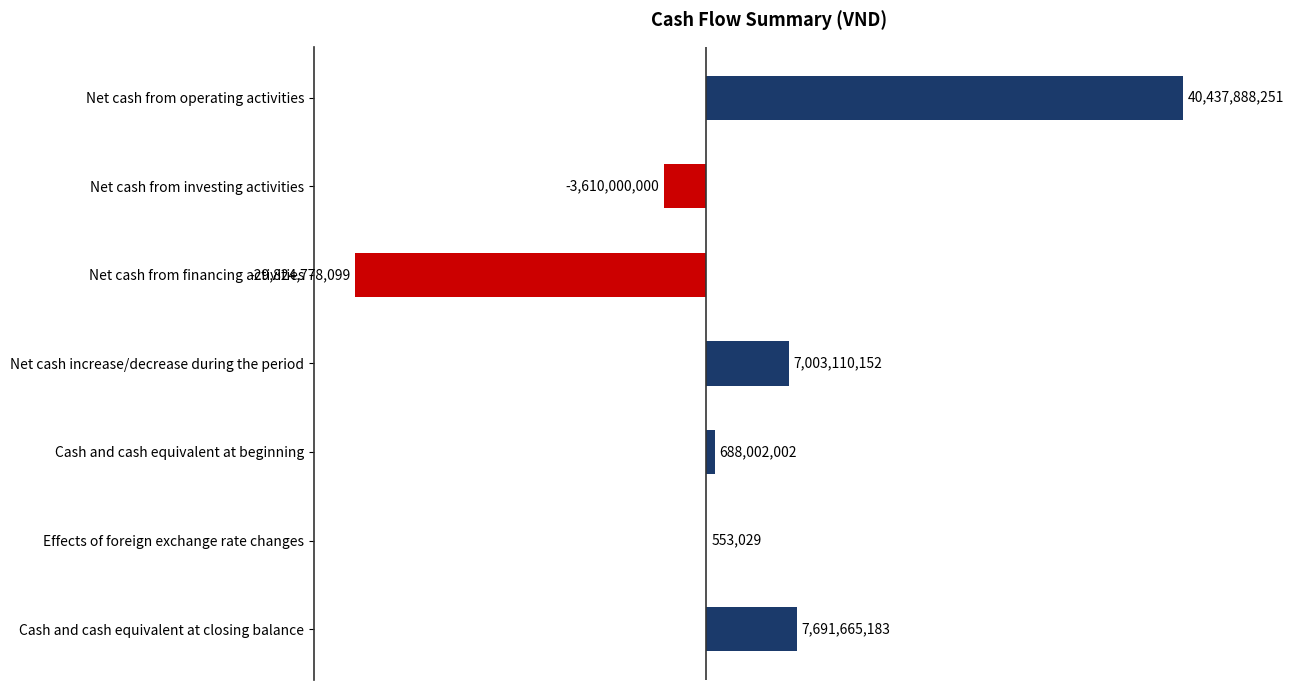

Are the bars horizontal?

Yes